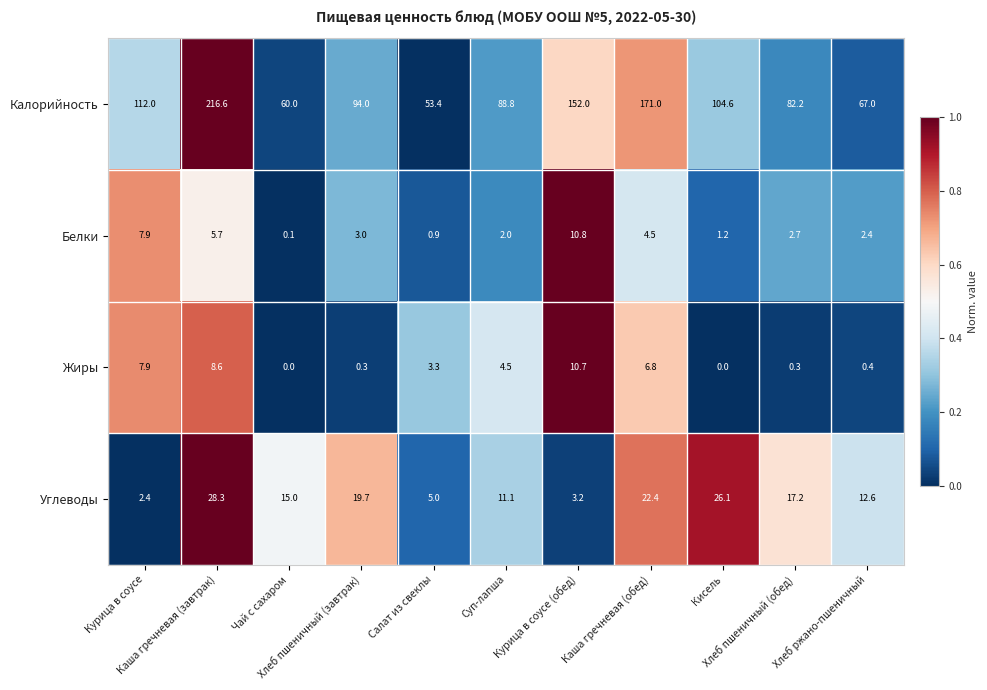

Rank the series by their maximum value, from lowest to highest.

Жиры, Белки, Углеводы, Калорийность